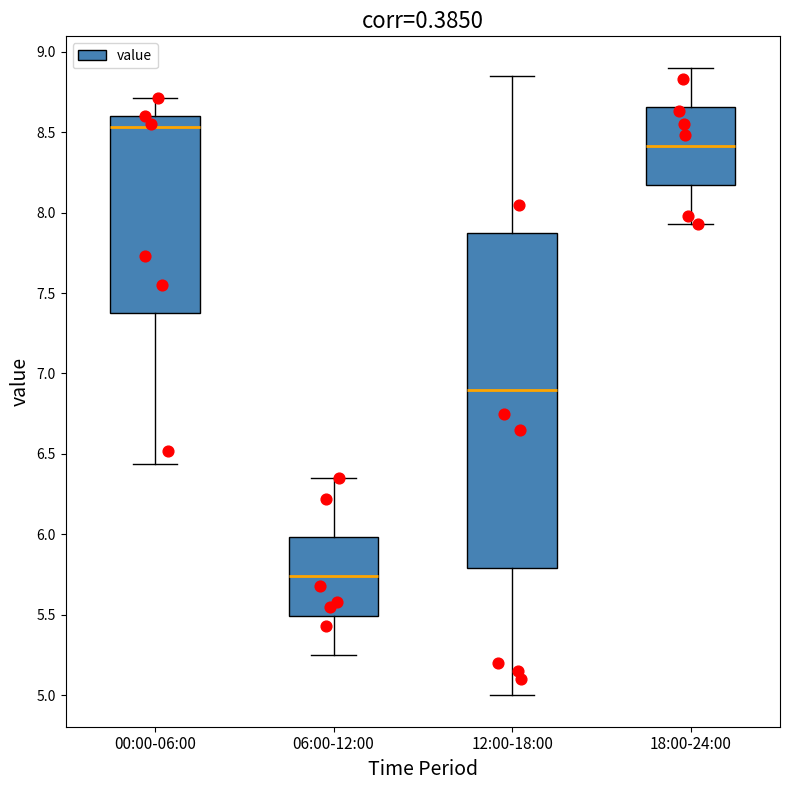

Which box has the lowest median line?

06:00-12:00